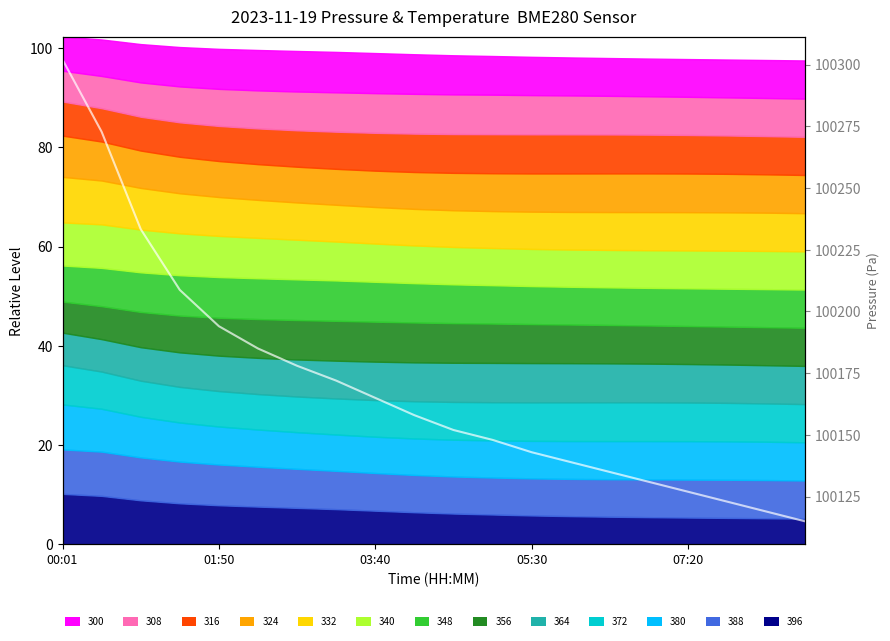

What is the sum of the values at 6 and 18?

200297.0